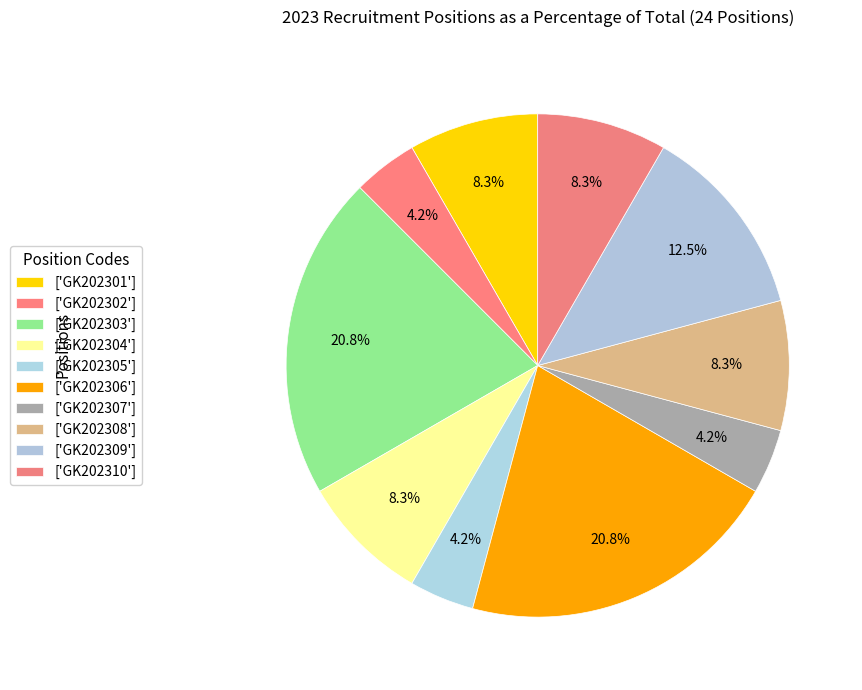

Count the number of slices in the pie.

10